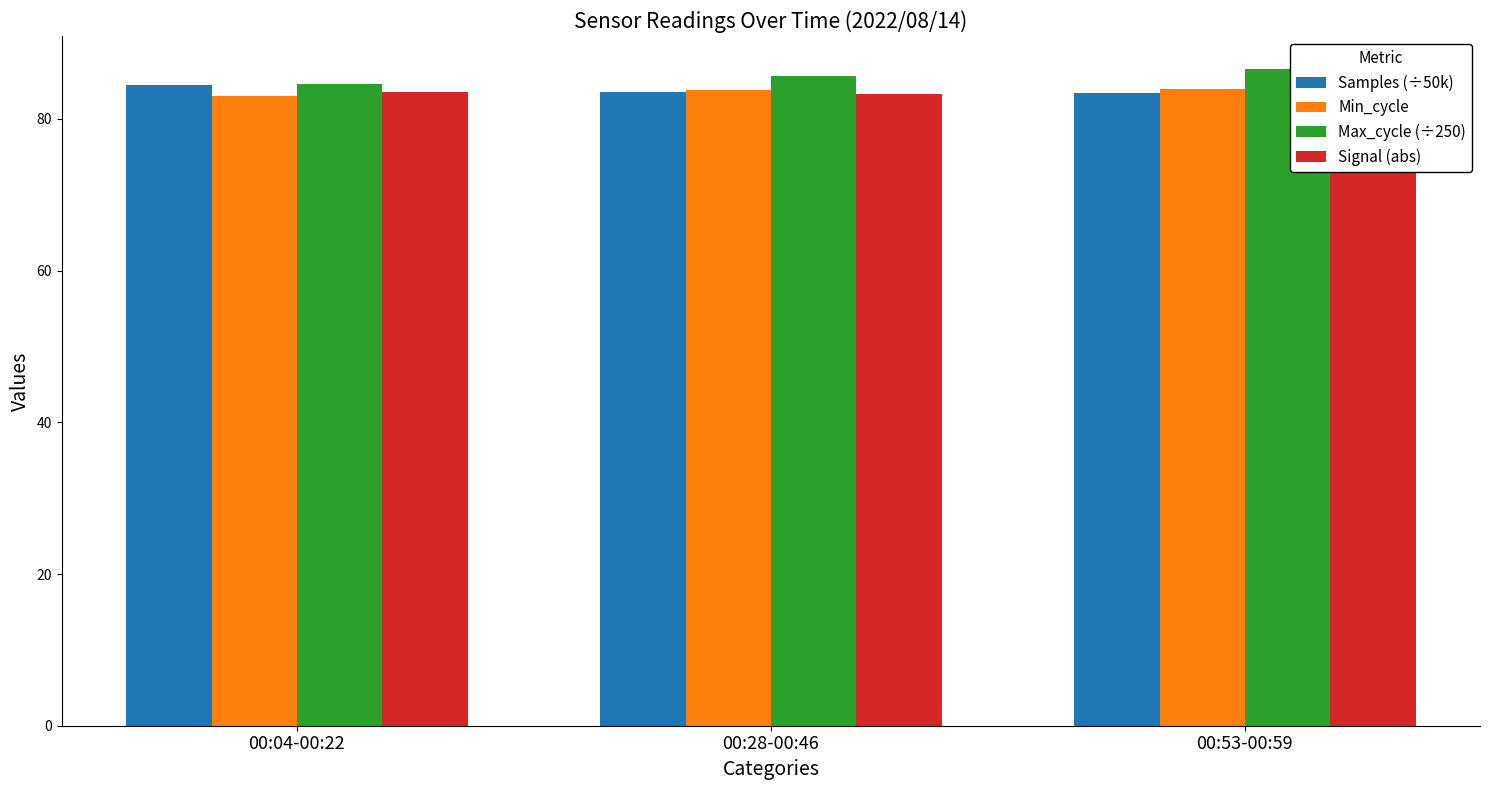

How many series are shown in this chart?

4